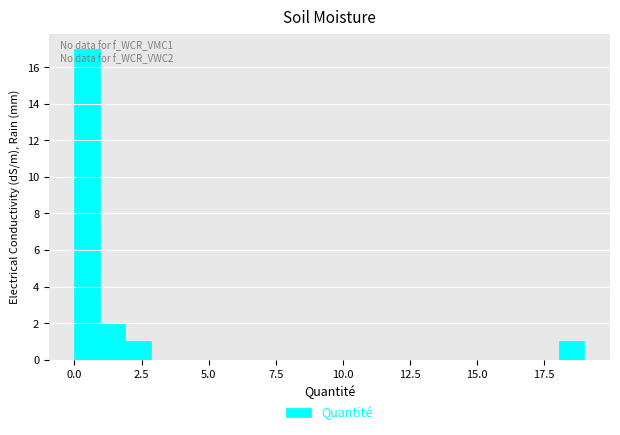

Around what value on the x-axis is the tallest bar? Give the approximate position of its centre, as read against the axis.

0.5